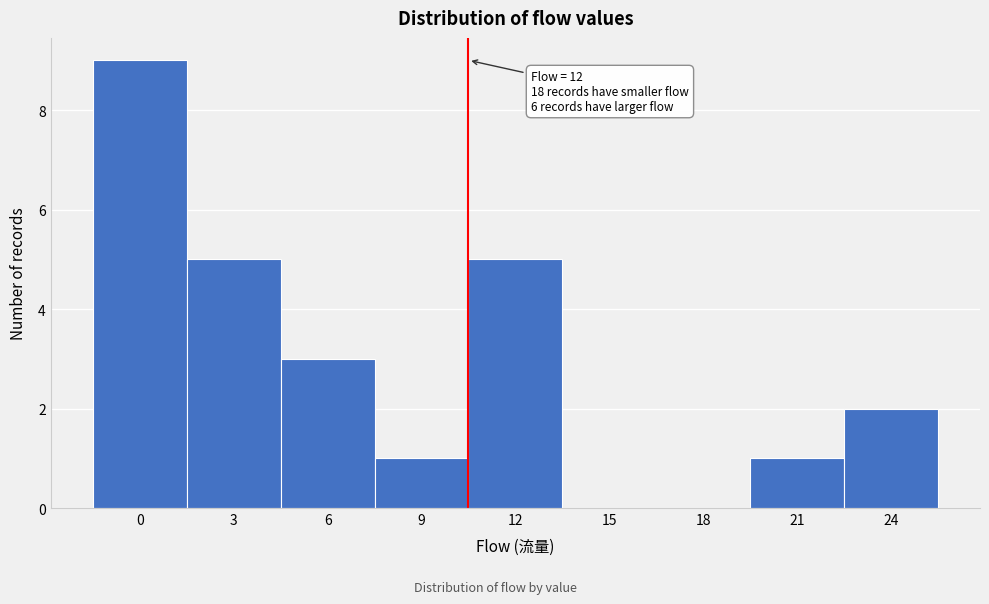

What is the maximum value shown in the chart?

9